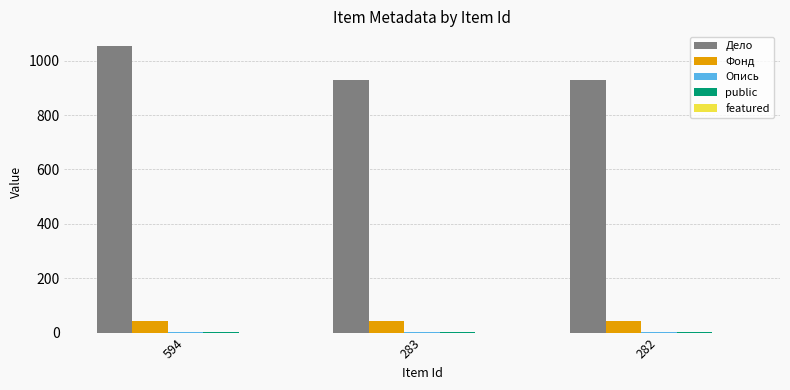

Are the bars grouped side by side (vs. stacked)?

Yes